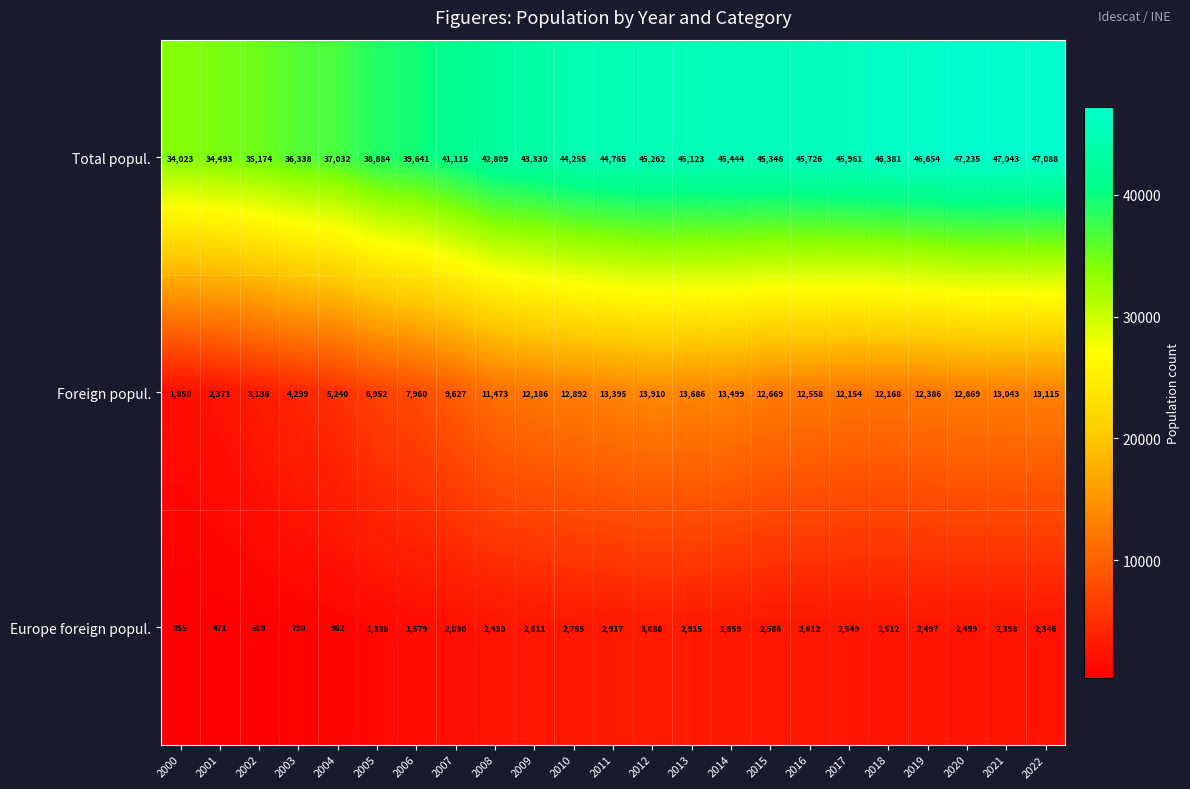

The value of Europe foreign popul. at 2001 is 471. True or false?

True